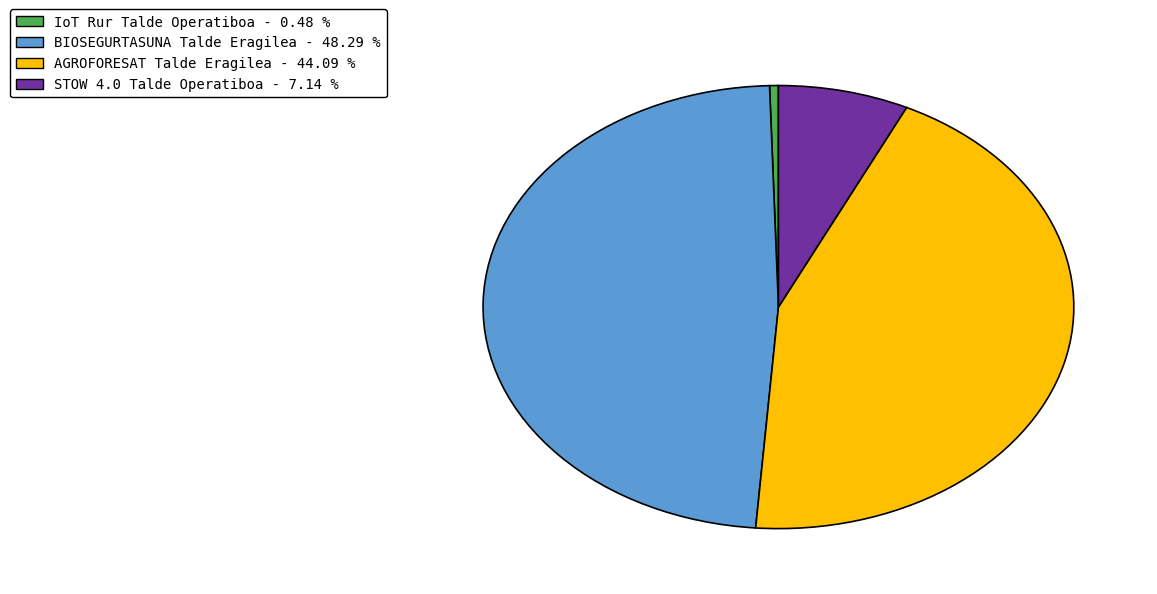

How many slices are in this pie chart?

4